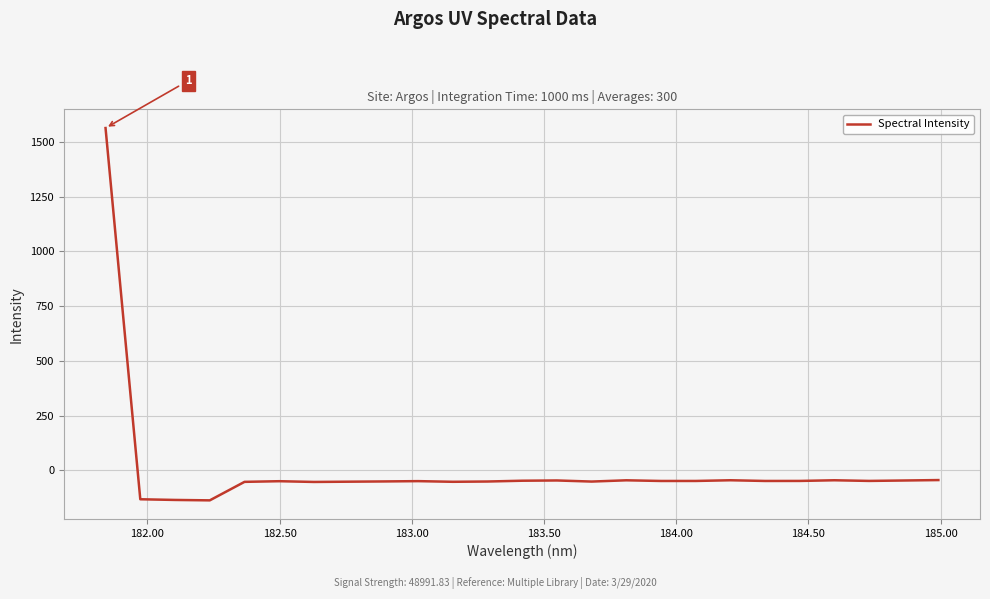

What is the smallest value displayed?

-137.1